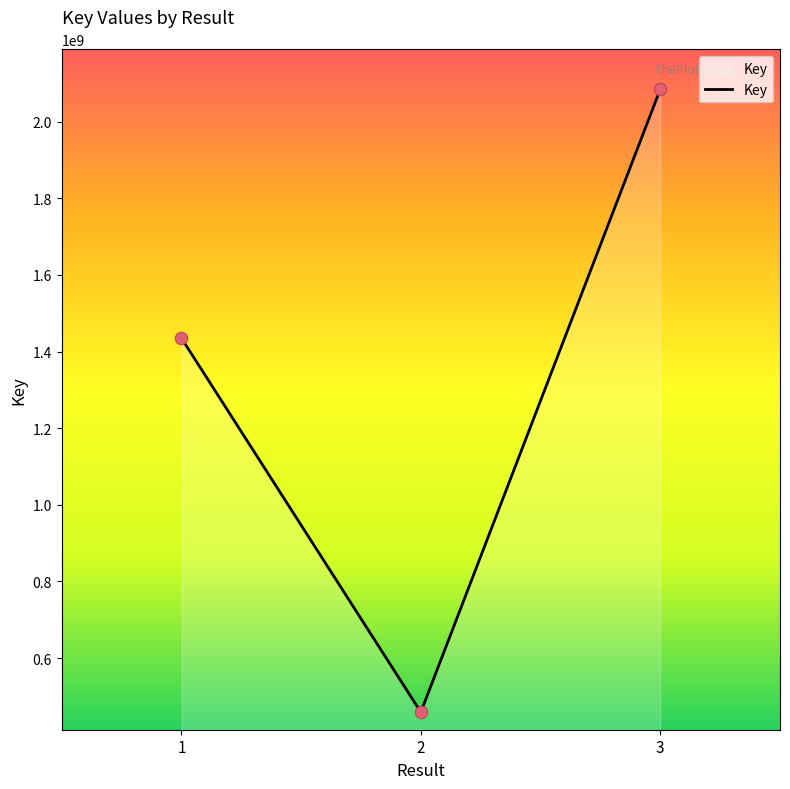

What is the ratio of the value at 2 to the value at 1?

0.3